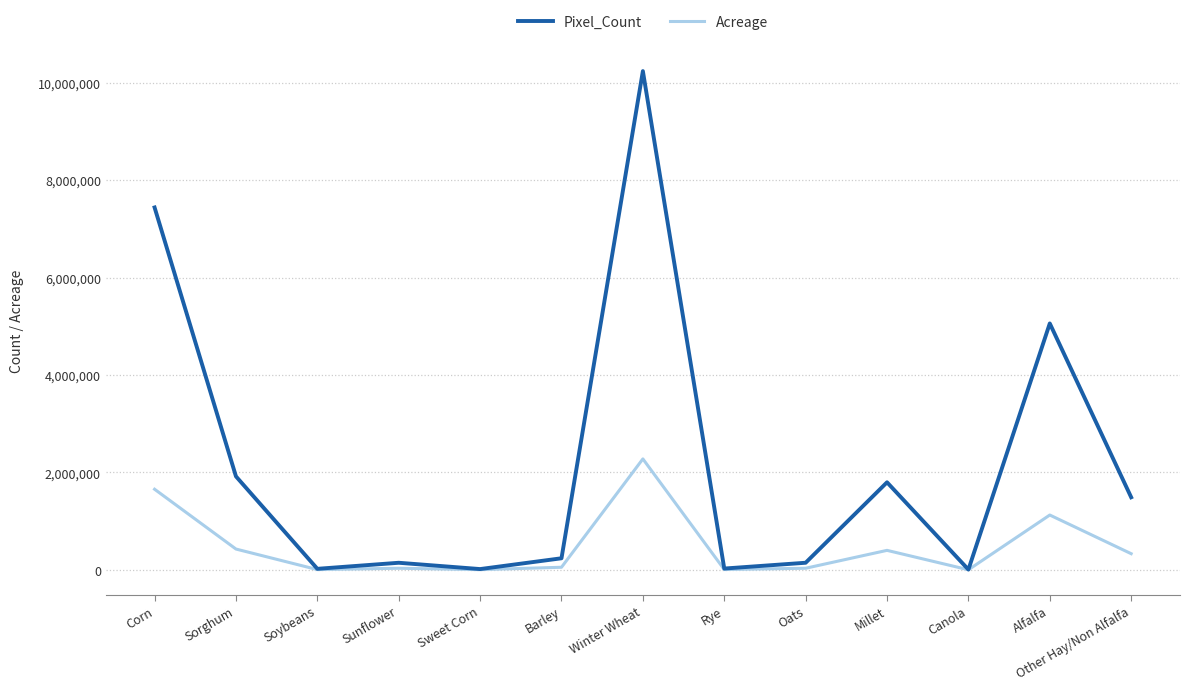

At which label does Acreage first exceed 52746?

Corn